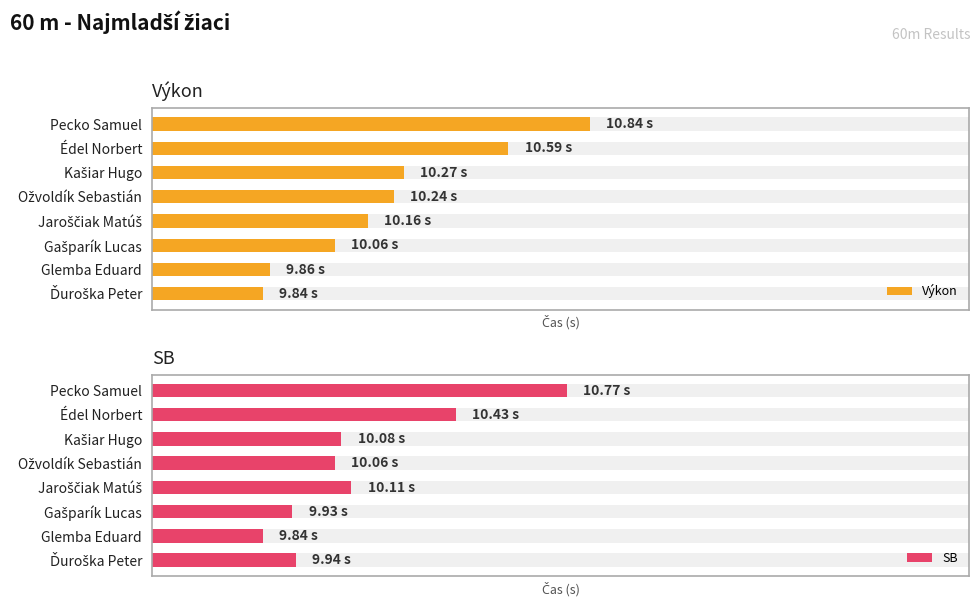

Which series has the largest total across all categories?

Výkon